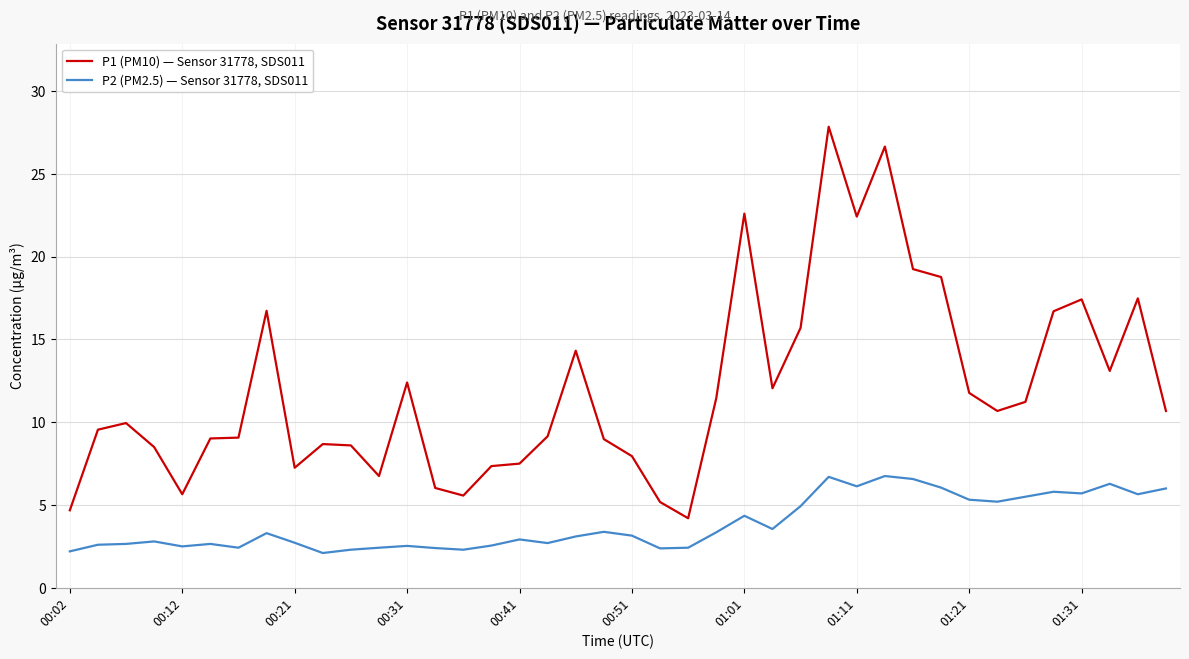

True or false: P1 (PM10) — Sensor 31778, SDS011 and P2 (PM2.5) — Sensor 31778, SDS011 intersect in this chart.

False